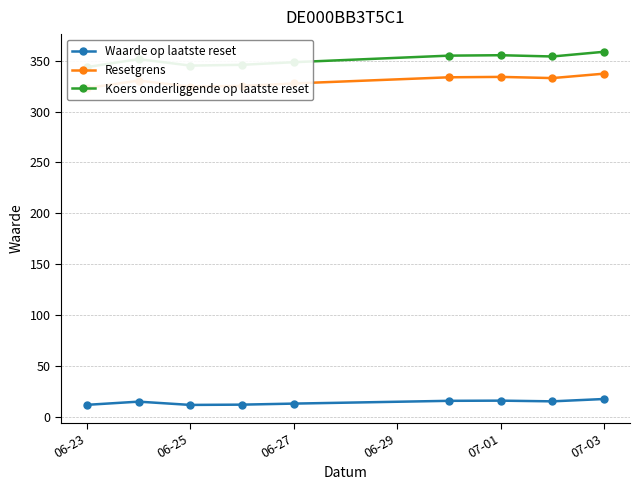

Rank the series by their maximum value, from lowest to highest.

Waarde op laatste reset, Resetgrens, Koers onderliggende op laatste reset